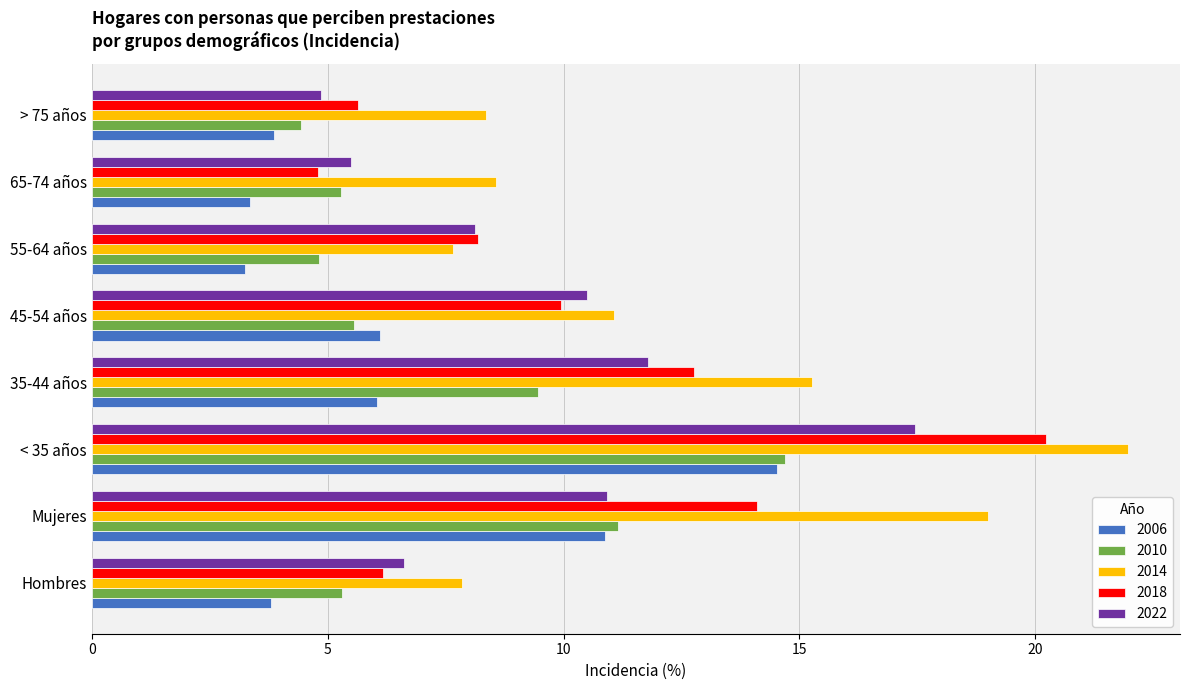

Where is 2022 nearest to the value 11?

Mujeres